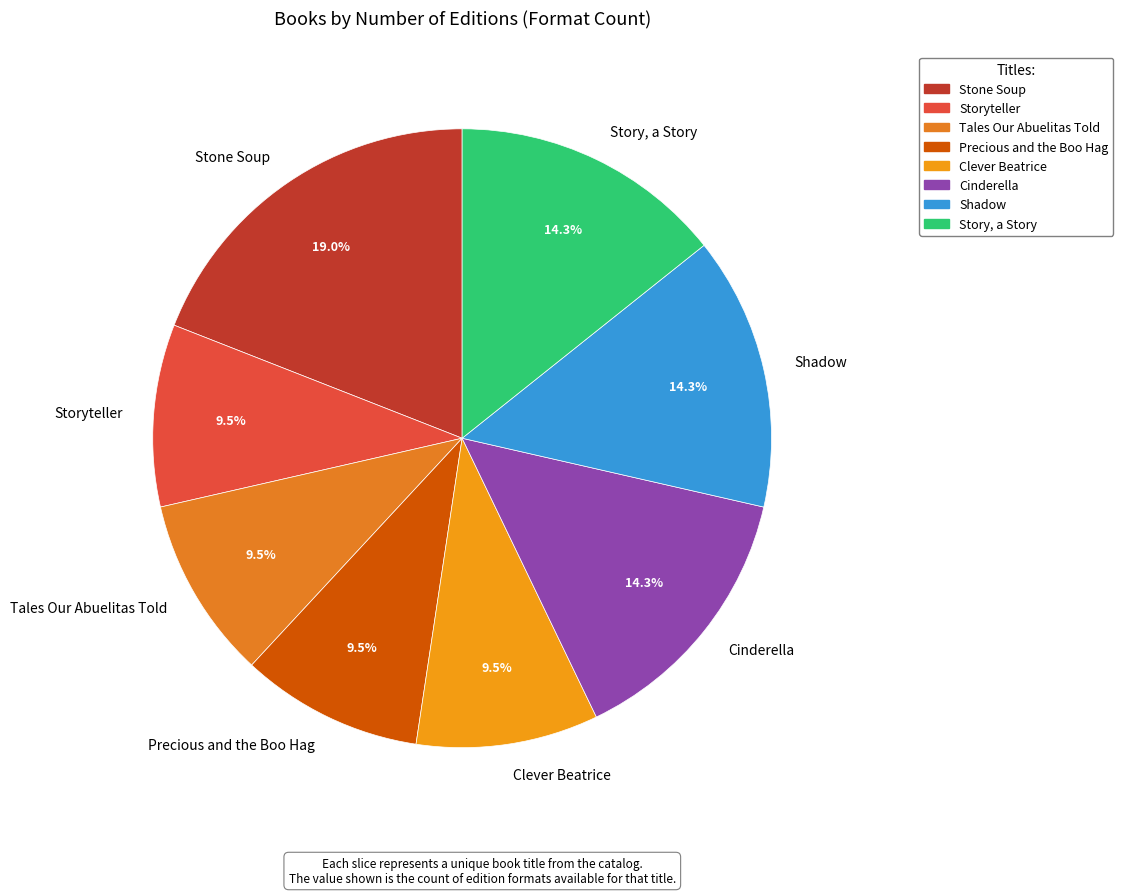

What is the largest slice in the pie chart?

Stone Soup